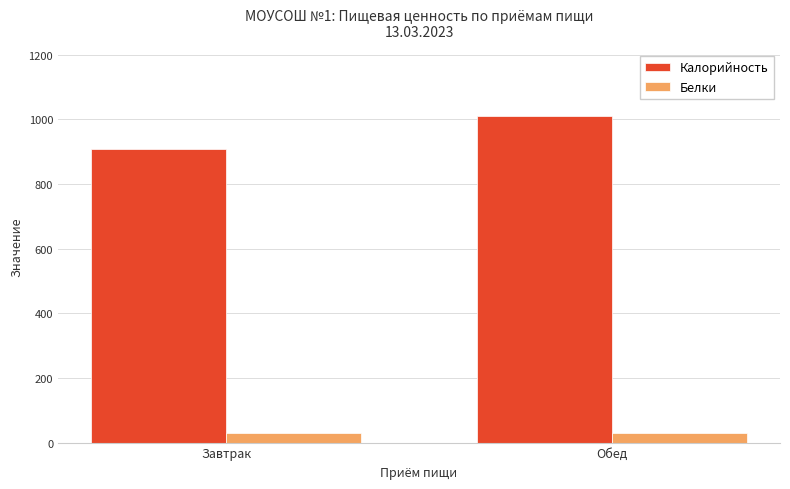

How many bars are there in total?

4